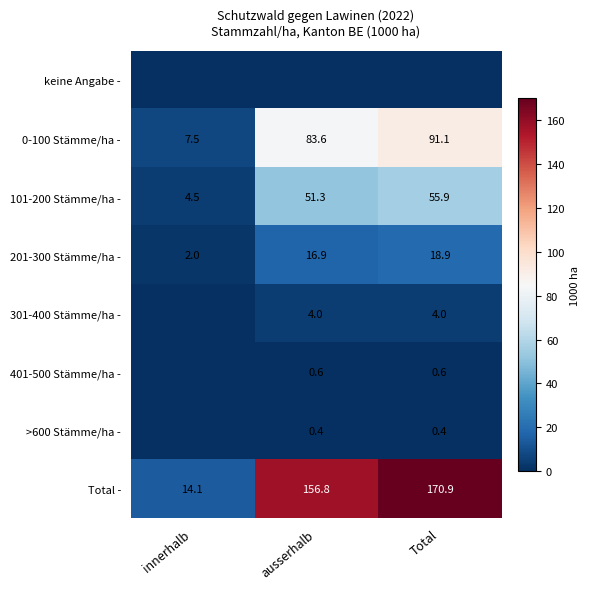

Is it true that 301-400 Stämme/ha - equals 2.2 at ausserhalb?

False